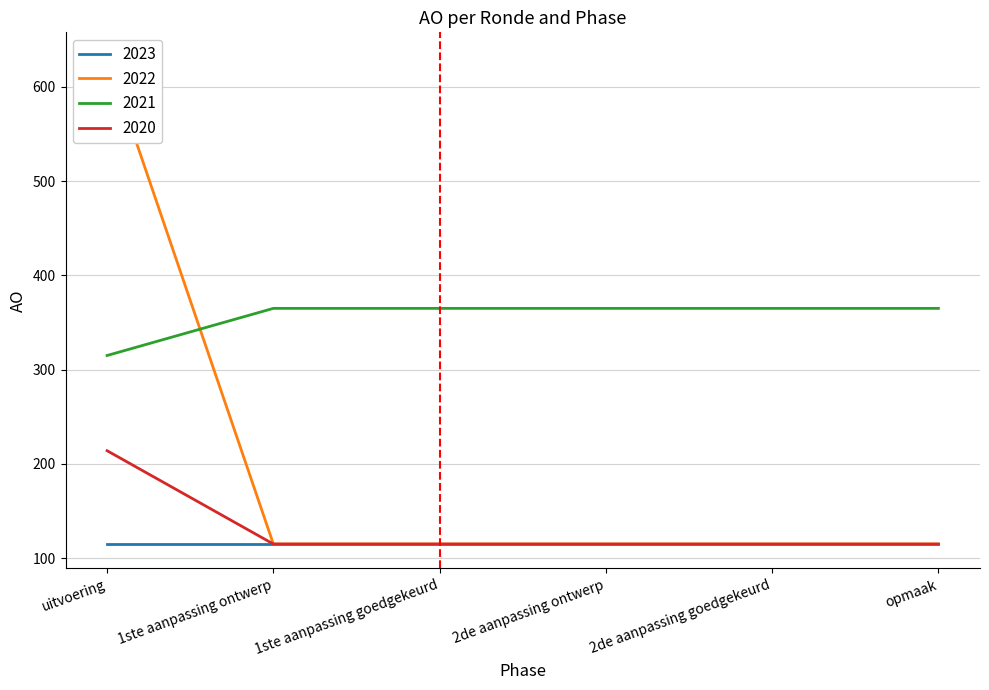

What is the highest value of the 2021 series?

365